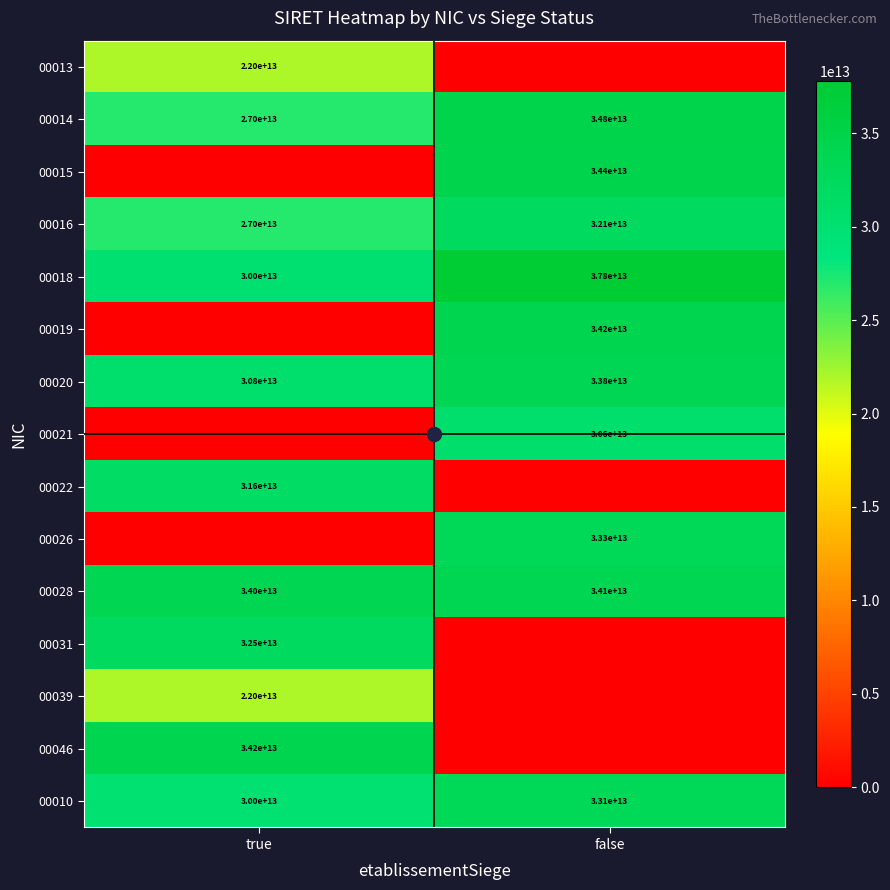

What is the difference between the maximum and minimum values in the 00014 series?

7800000000000